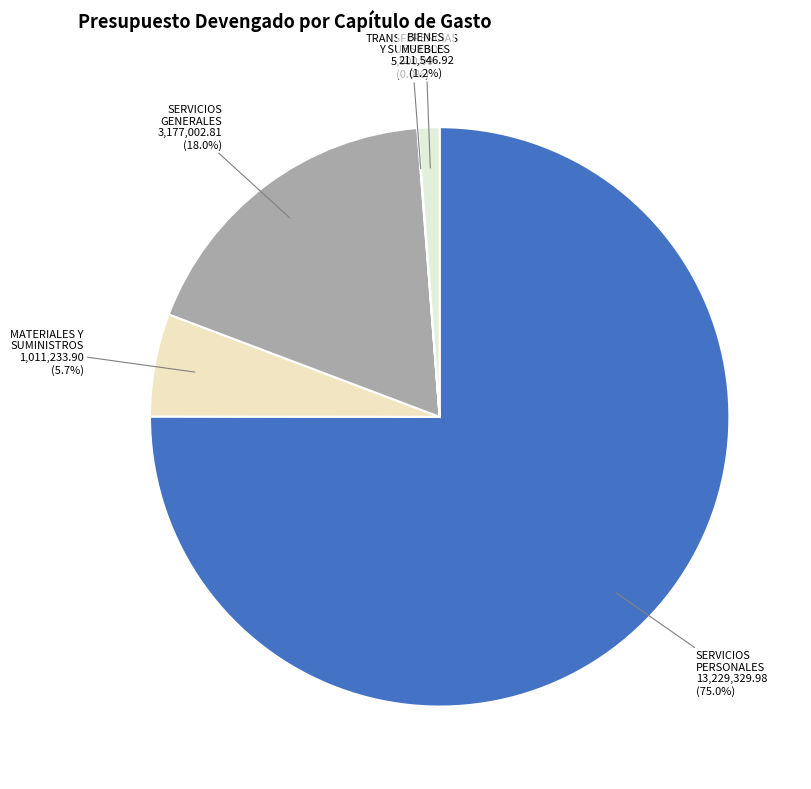

How many segments does this pie chart have?

5